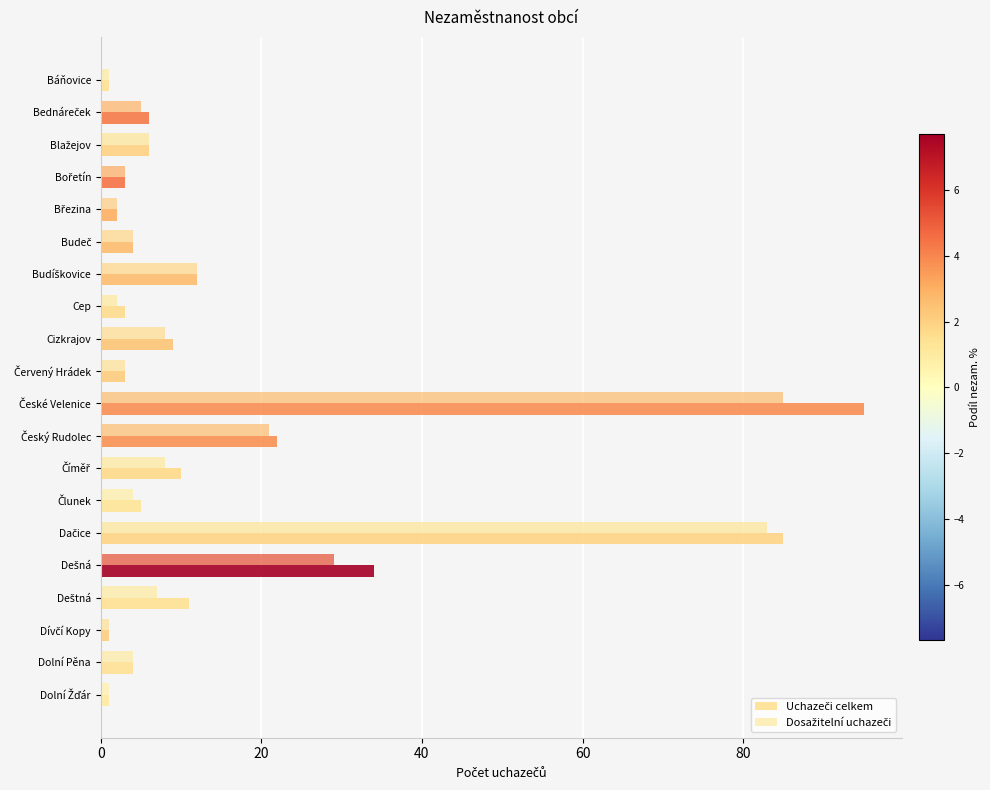

How many data points does each series have?

20